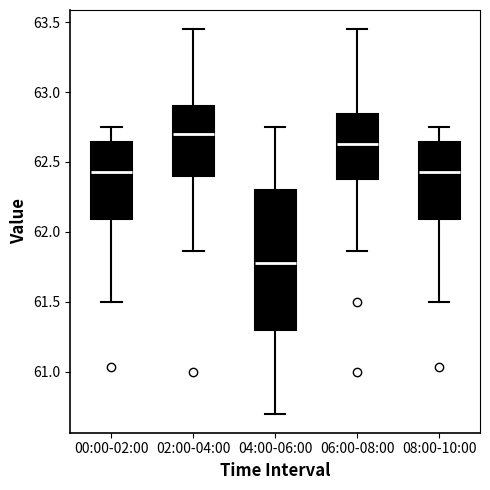

Reading left to right, read every box against the y-axis: the position of its median line, the range the box covers, and the ends of its whiskers. The values are not printed on the chart, so give them approximately, as read against the axis.

00:00-02:00: median 62.45, box 62.10 to 62.65, whiskers 61.50 to 62.75
02:00-04:00: median 62.70, box 62.40 to 62.90, whiskers 61.85 to 63.45
04:00-06:00: median 61.80, box 61.30 to 62.30, whiskers 60.70 to 62.75
06:00-08:00: median 62.65, box 62.40 to 62.85, whiskers 61.85 to 63.45
08:00-10:00: median 62.45, box 62.10 to 62.65, whiskers 61.50 to 62.75